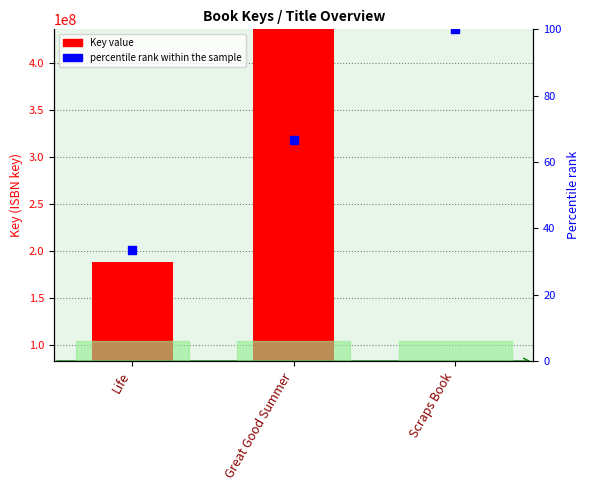

Which series has the widest spread of Y values?

Key